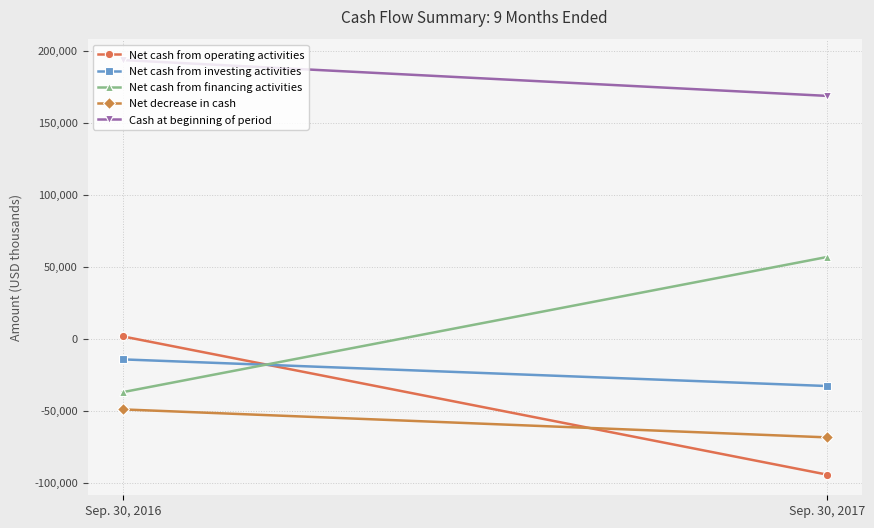

Reading left to right, what are all the values shown in this chart?

Net cash from operating activities: 1740	-94190
Net cash from investing activities: -14223	-32713
Net cash from financing activities: -36973	56817
Net decrease in cash: -48952	-68371
Cash at beginning of period: 193598	168733